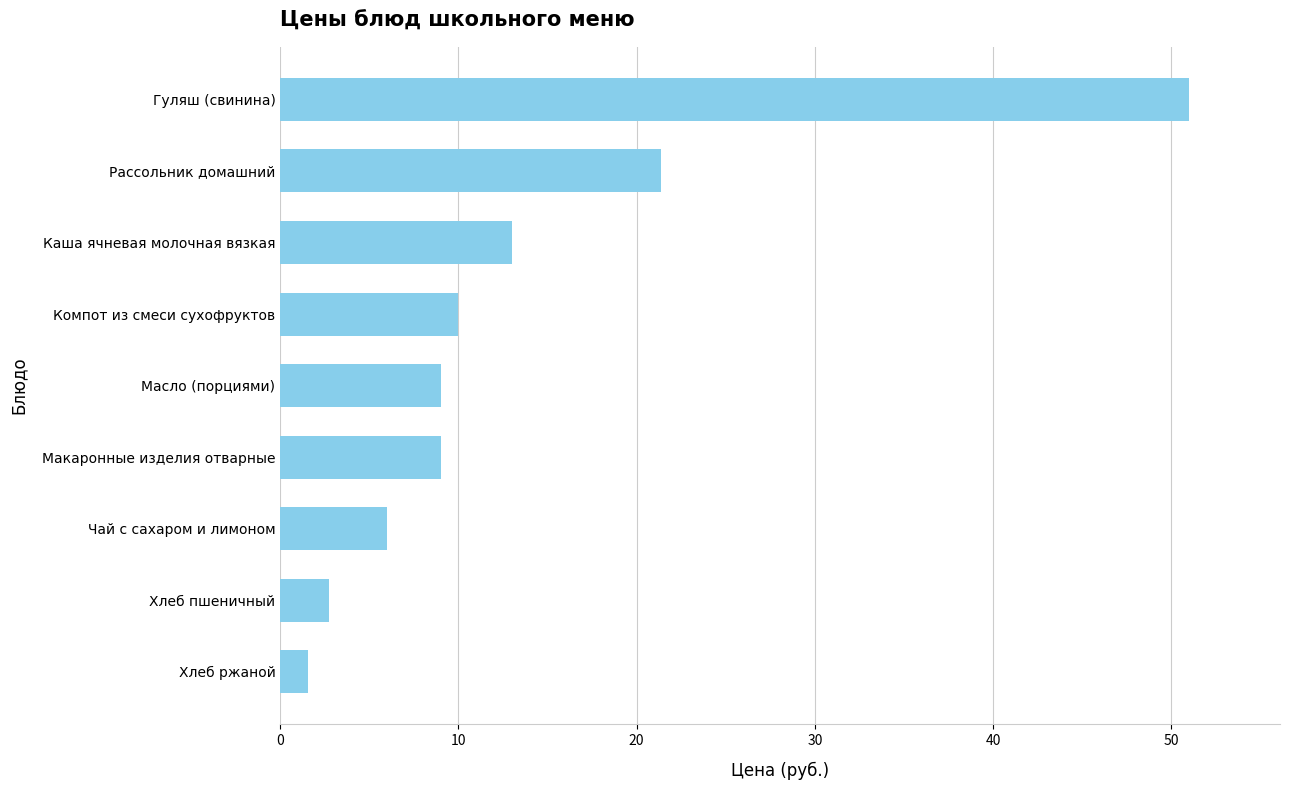

Where is the data nearest to the value 26?

Рассольник домашний